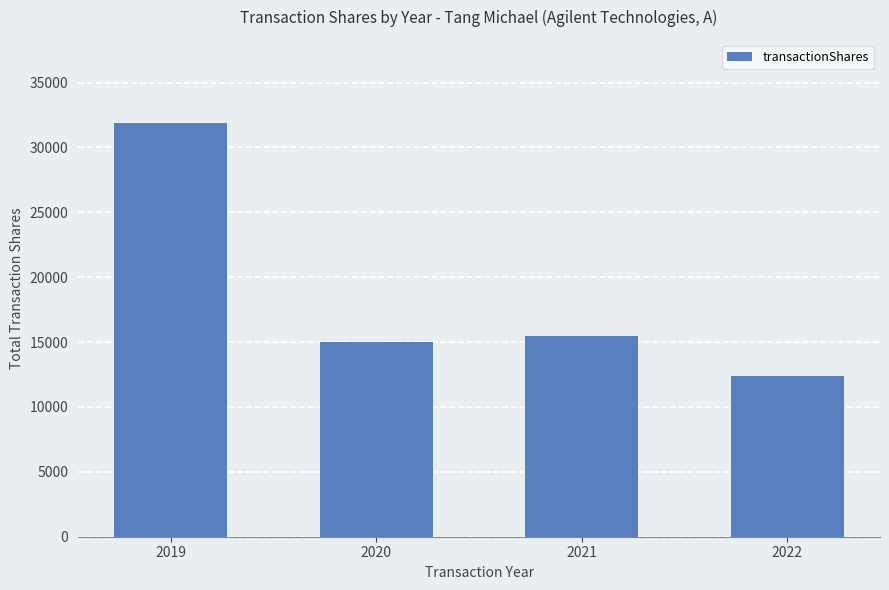

What is the difference between the maximum and minimum values?

19557